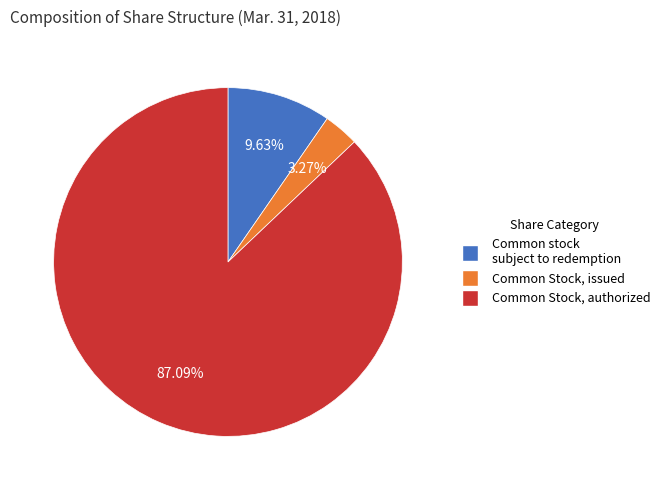

Which category has the biggest portion of the pie?

Common Stock, authorized